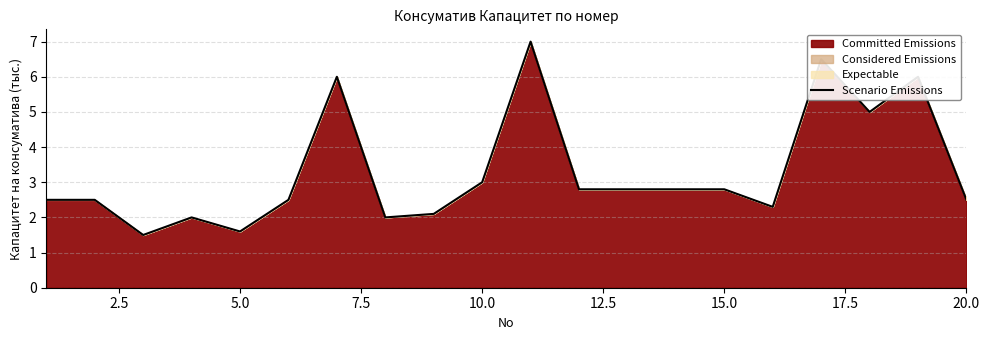

Count the number of data series in this chart.

1